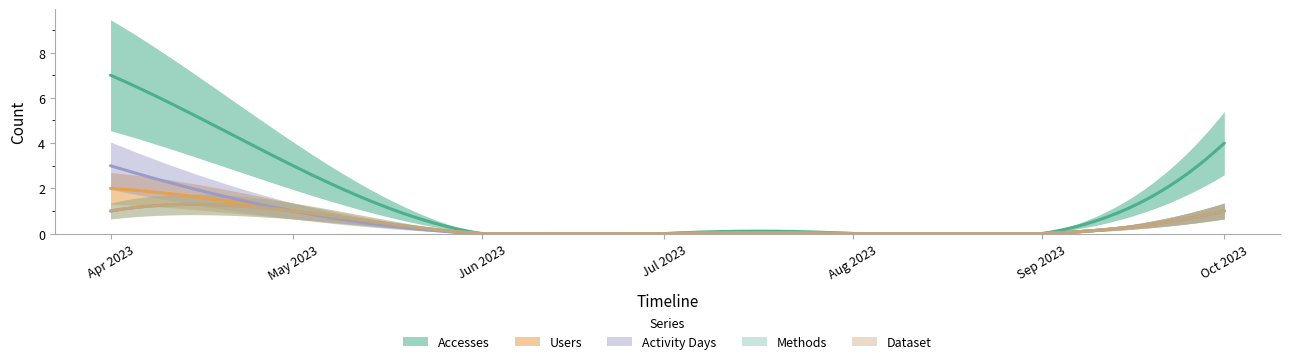

Does the chart have visible grid lines?

No